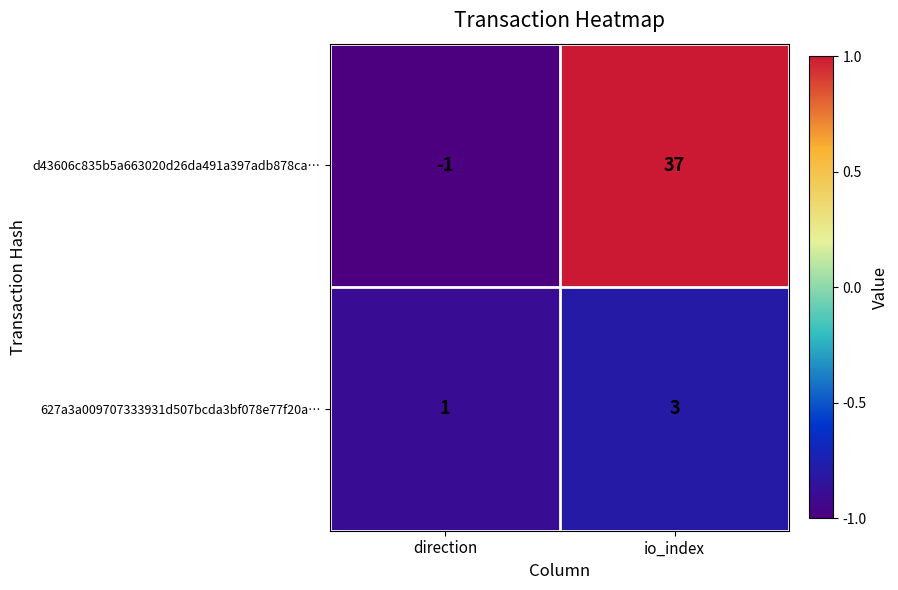

Where is d43606c835b5a663020d26da491a397adb878ca… nearest to the value 18?

direction